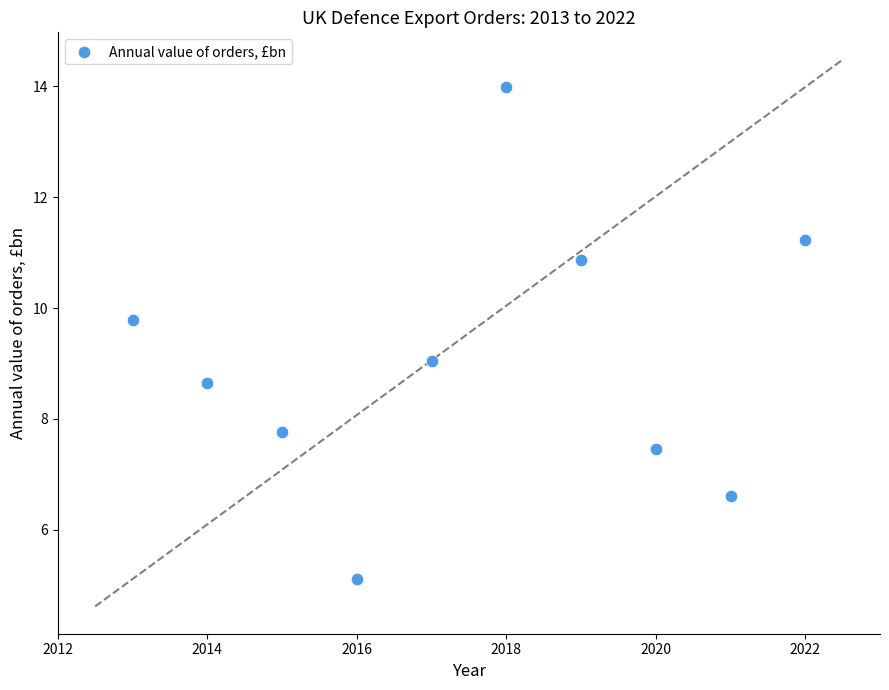

What is the range of Y values (max minus min)?

8.9